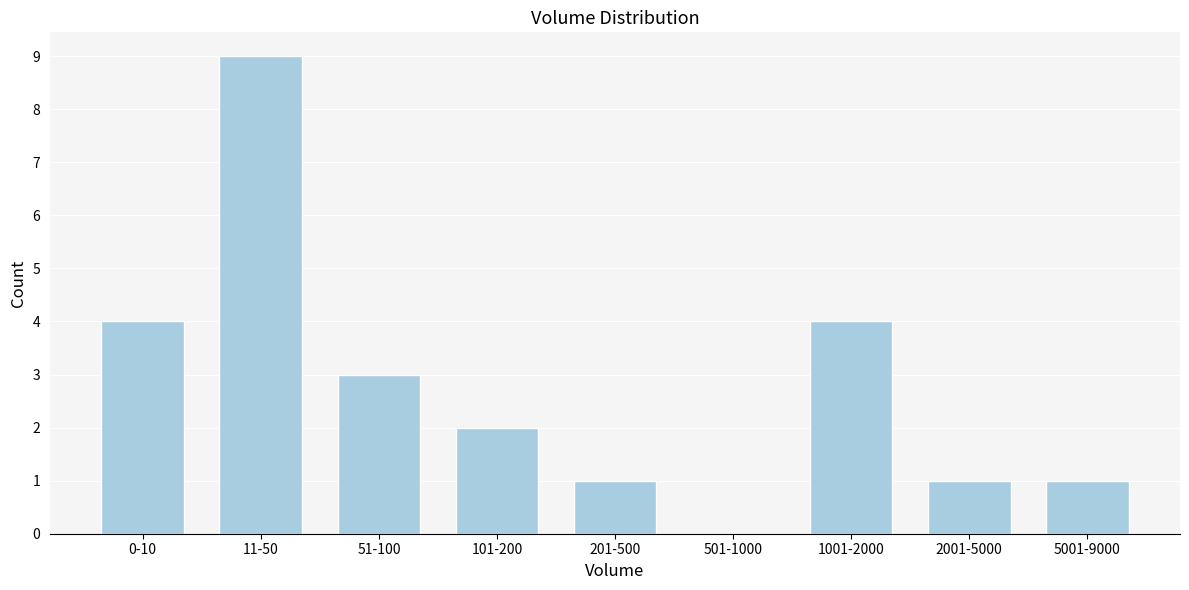

Reading right to left, list all the values displayed in this chart.

5001-9000=1	2001-5000=1	1001-2000=4	501-1000=0	201-500=1	101-200=2	51-100=3	11-50=9	0-10=4